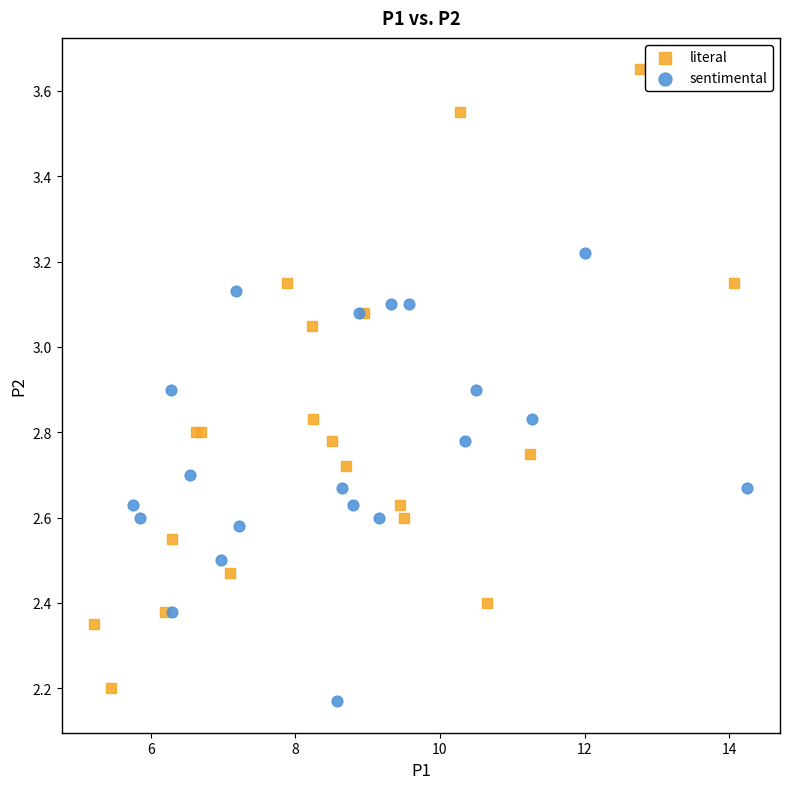

Which series contains the highest Y value?

literal